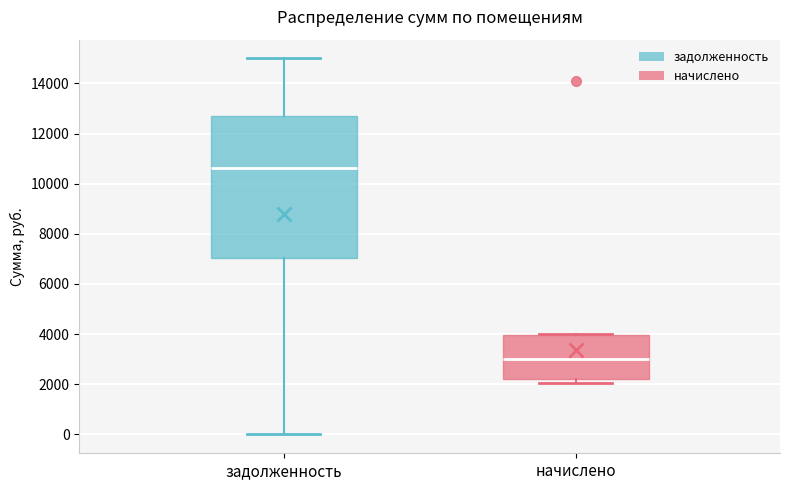

Reading left to right, read every box against the y-axis: the position of its median line, the range the box covers, and the ends of its whiskers. The values are not printed on the chart, so give them approximately, as read against the axis.

задолженность: median 10600, box 7000 to 12800, whiskers 0 to 15000
начислено: median 3000, box 2200 to 4000, whiskers 2000 to 4000